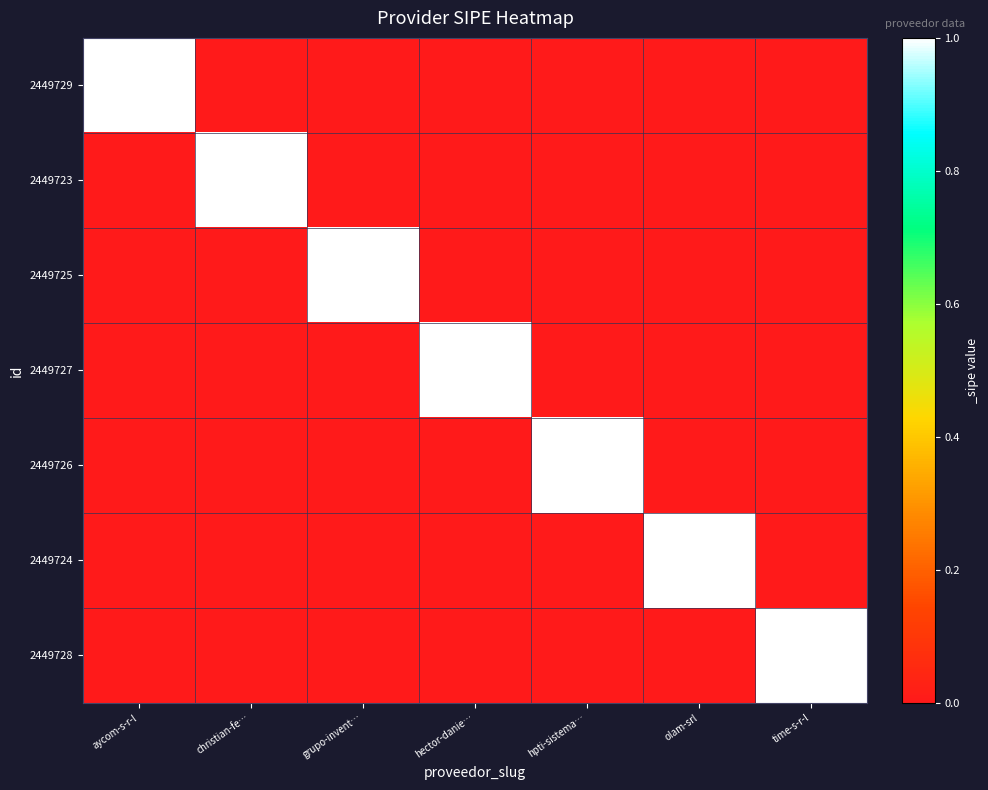

What is the greatest value displayed?

1